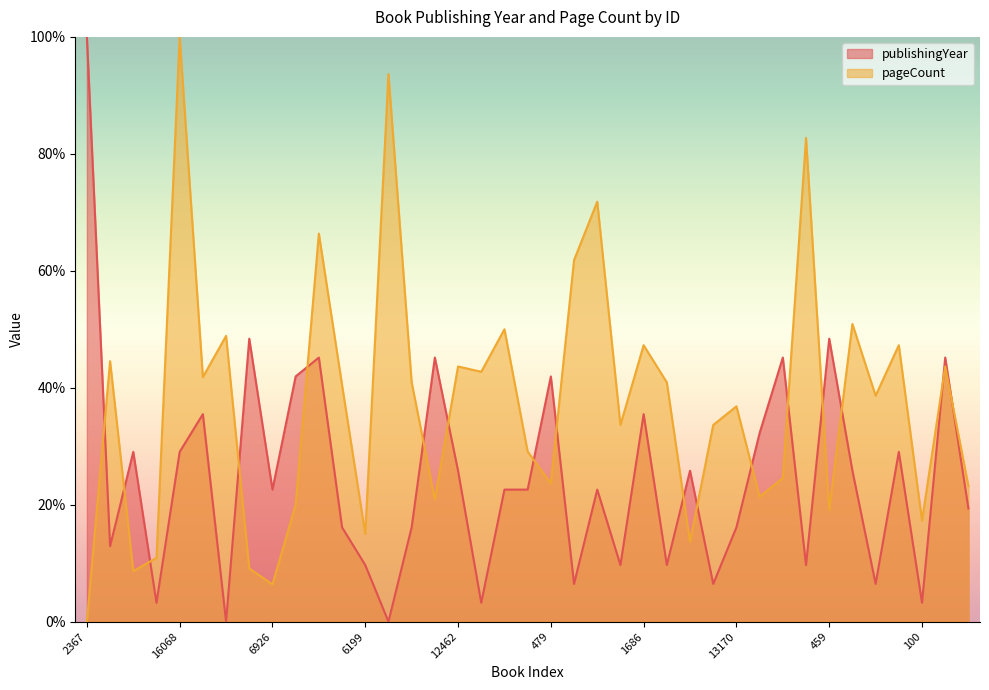

At which label is publishingYear closest to 50?

458